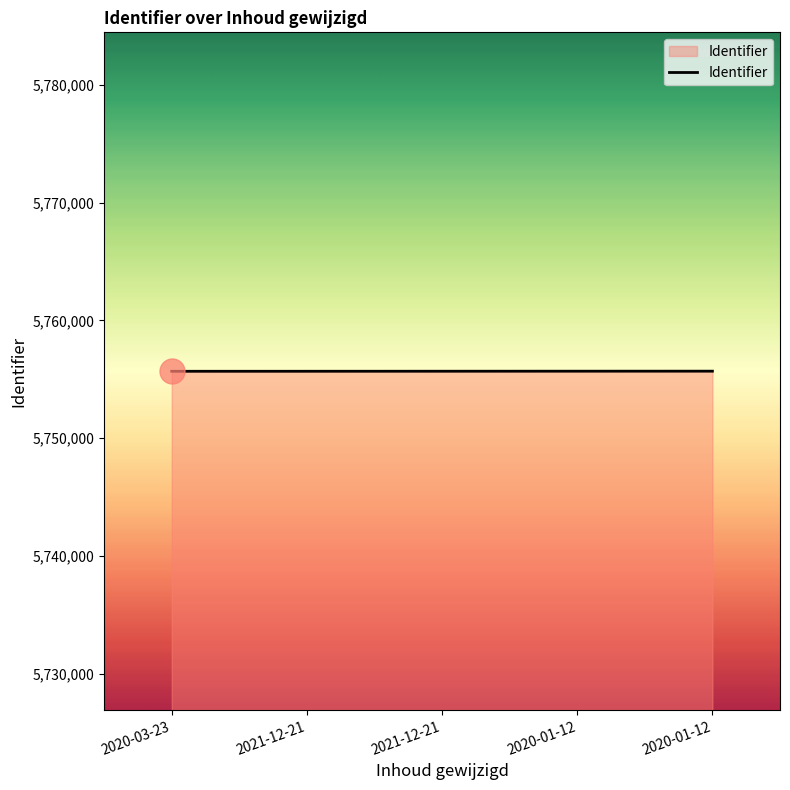

How many distinct data groups are displayed?

1